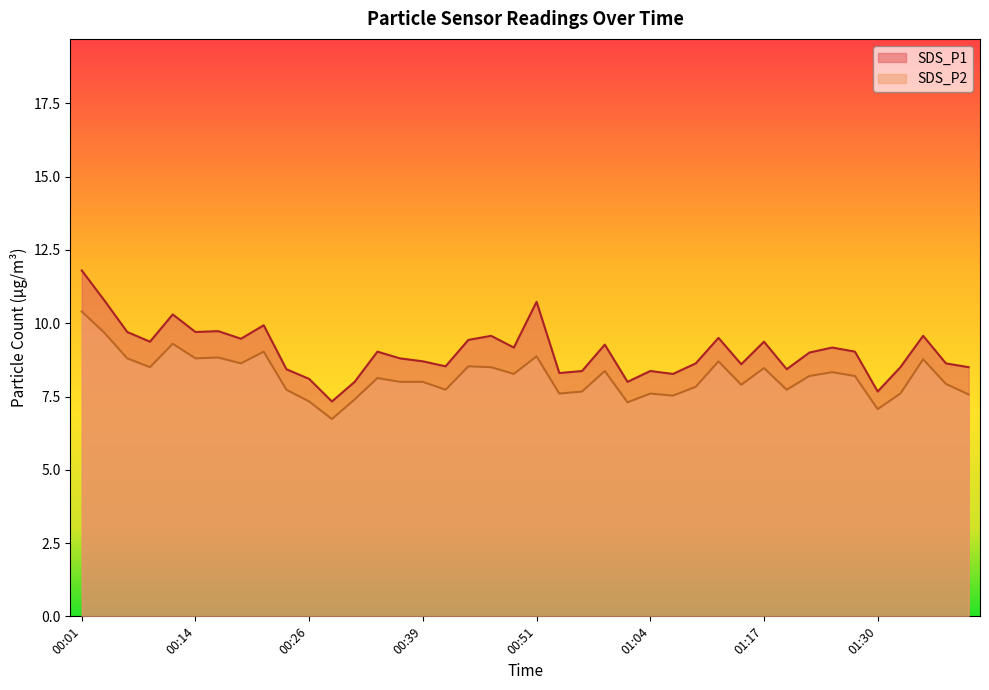

What is the minimum value shown in the chart?

6.7